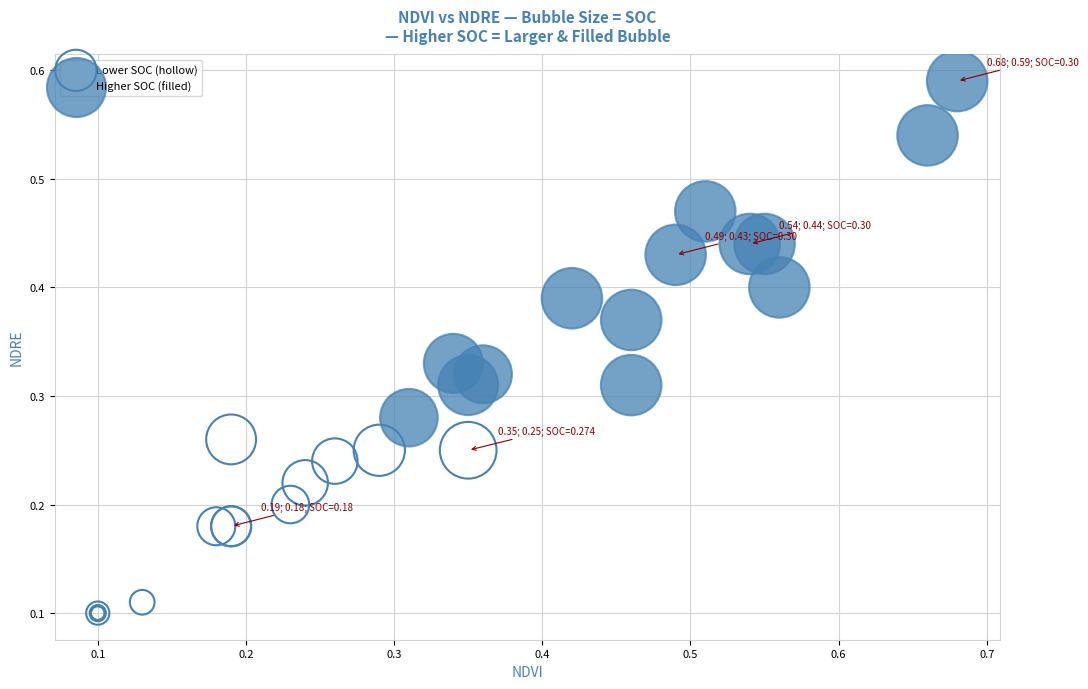

Which series has the widest spread of Y values?

Higher SOC (filled)